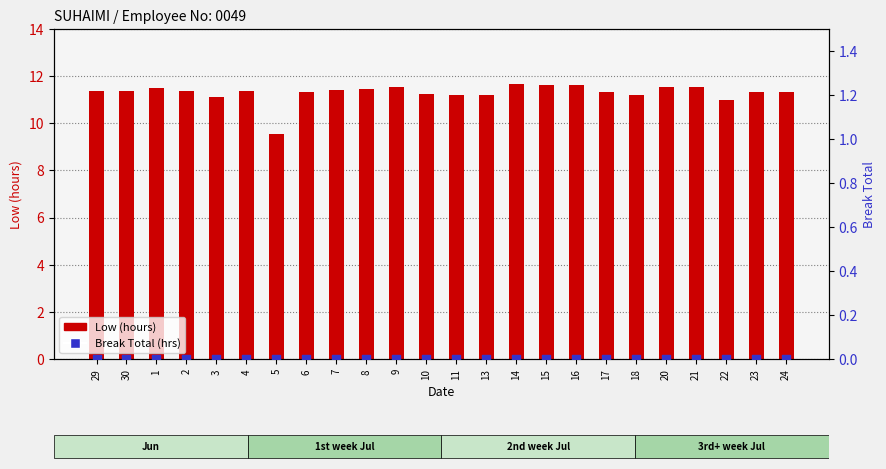

What are all the series names shown in the legend?

Low (hours), Break Total (hrs)